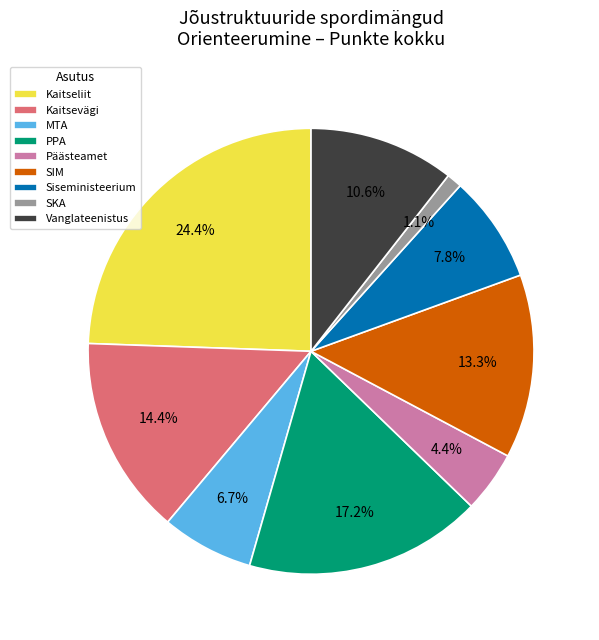

Count the number of slices in the pie.

9